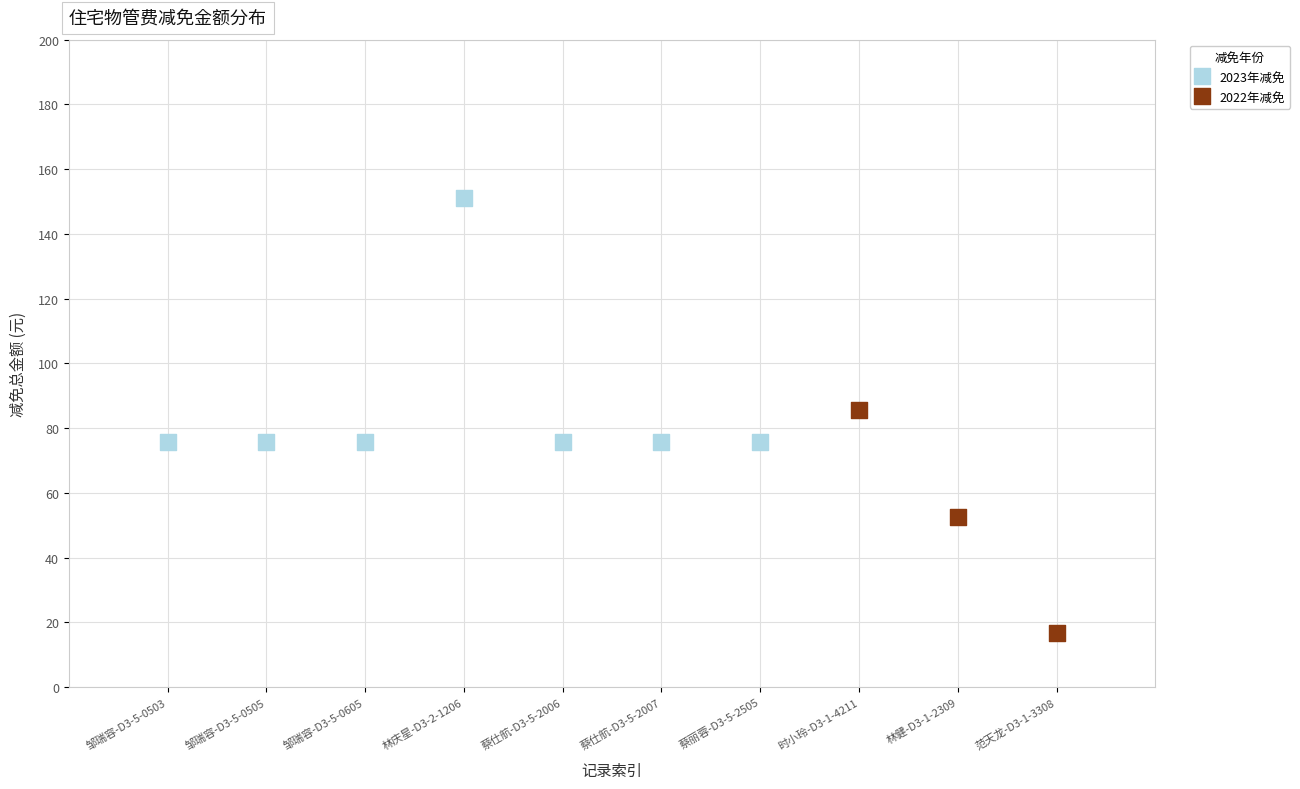

Which series reaches the maximum Y coordinate?

2023年减免